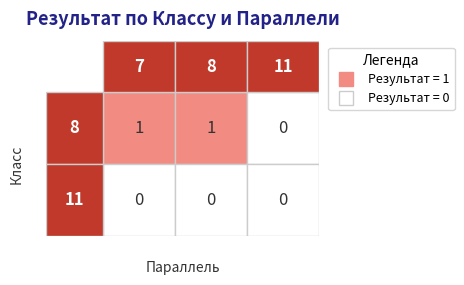

What is the total value across all series at 0?

2